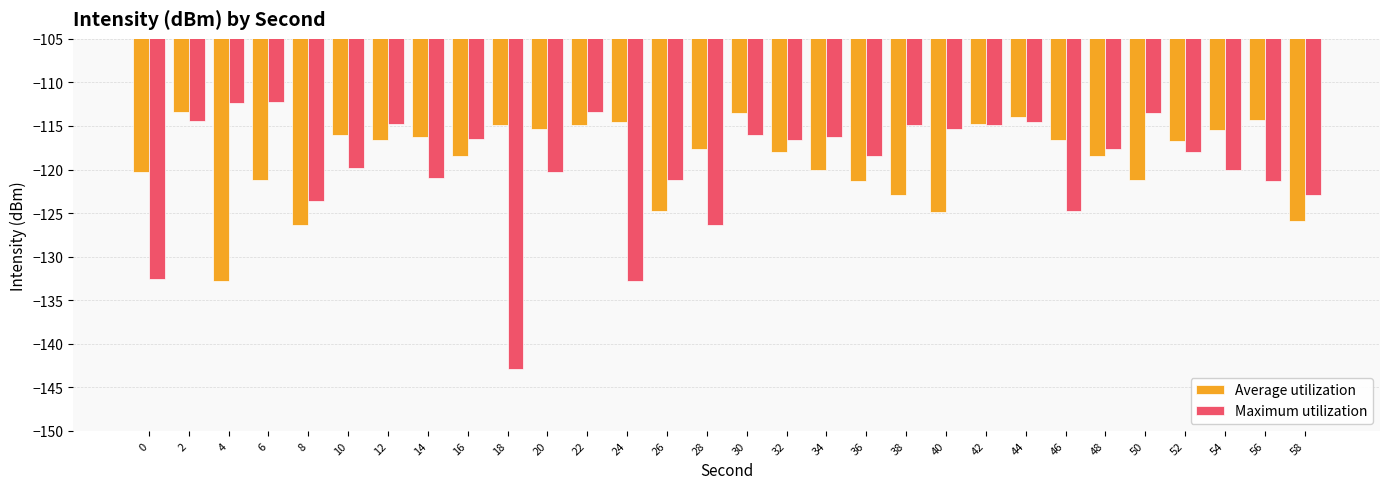

What is the maximum value shown in the chart?

-112.2